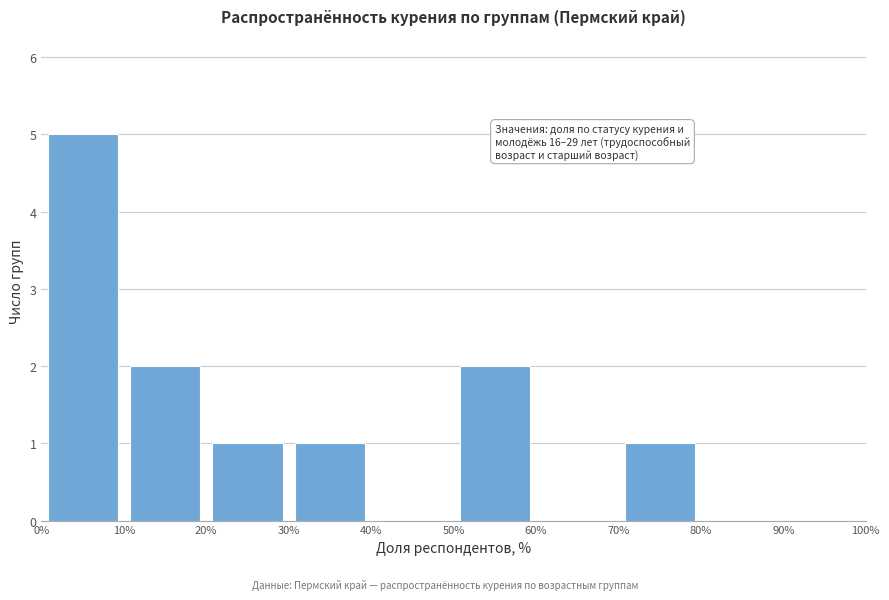

Over which range of the x-axis is the bar tallest?

0% to 10%